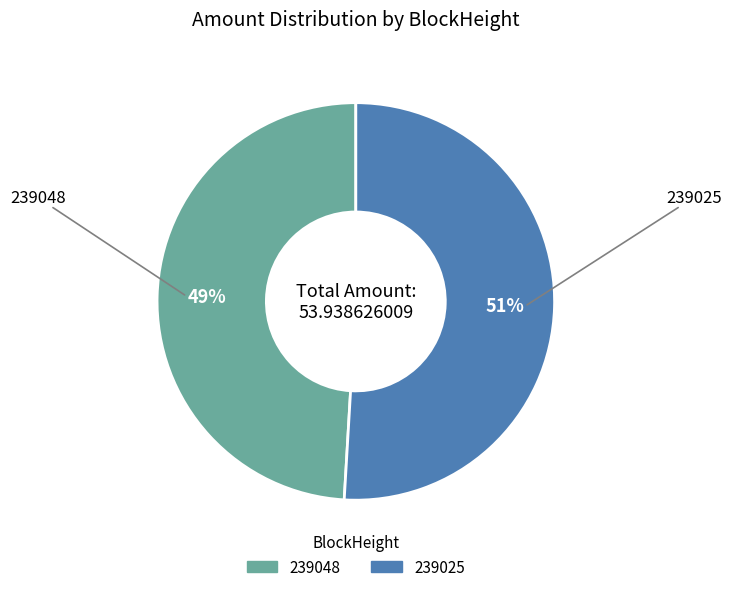

How many segments does this pie chart have?

2